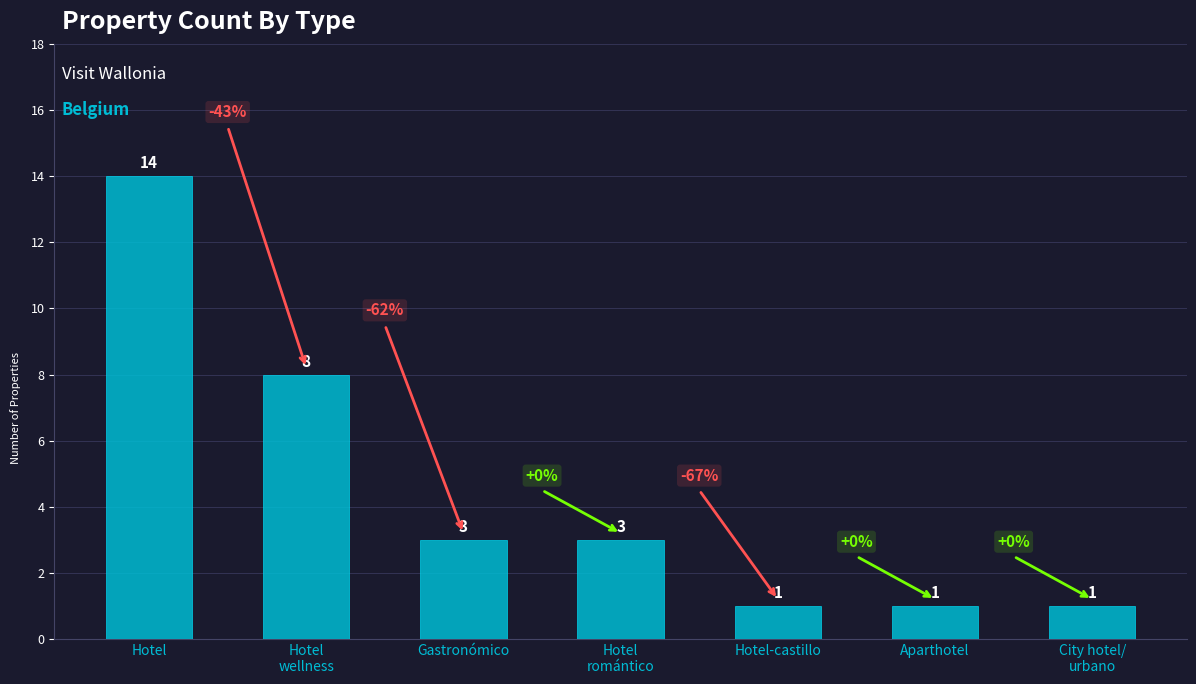

What is the difference between the maximum and second lowest values?

13